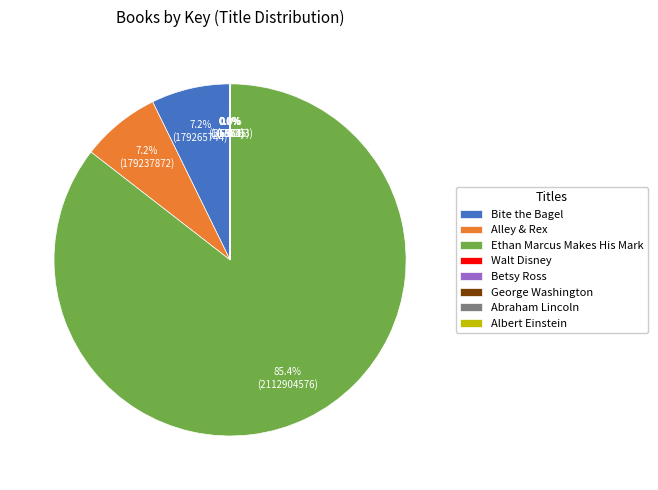

What is the largest slice in the pie chart?

Ethan Marcus Makes His Mark